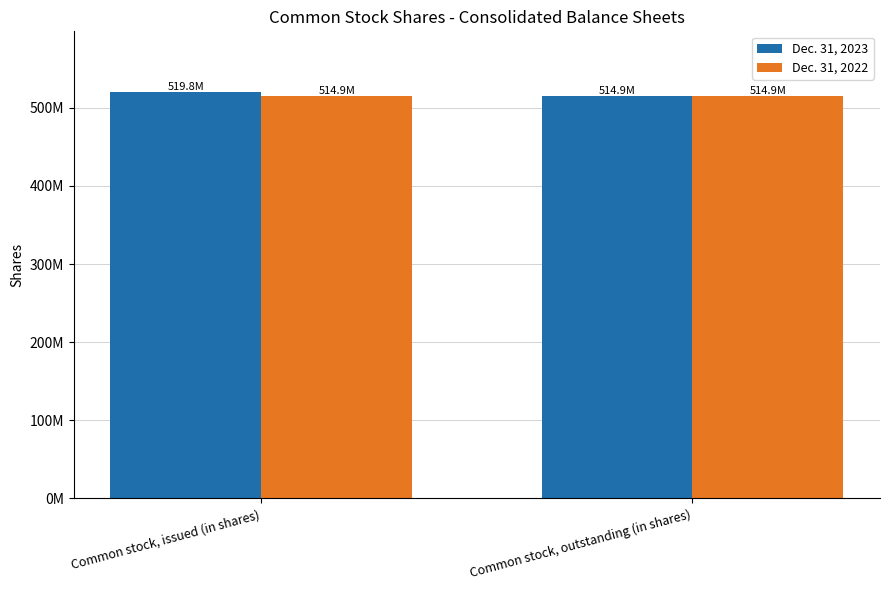

Are the bars grouped side by side (vs. stacked)?

Yes